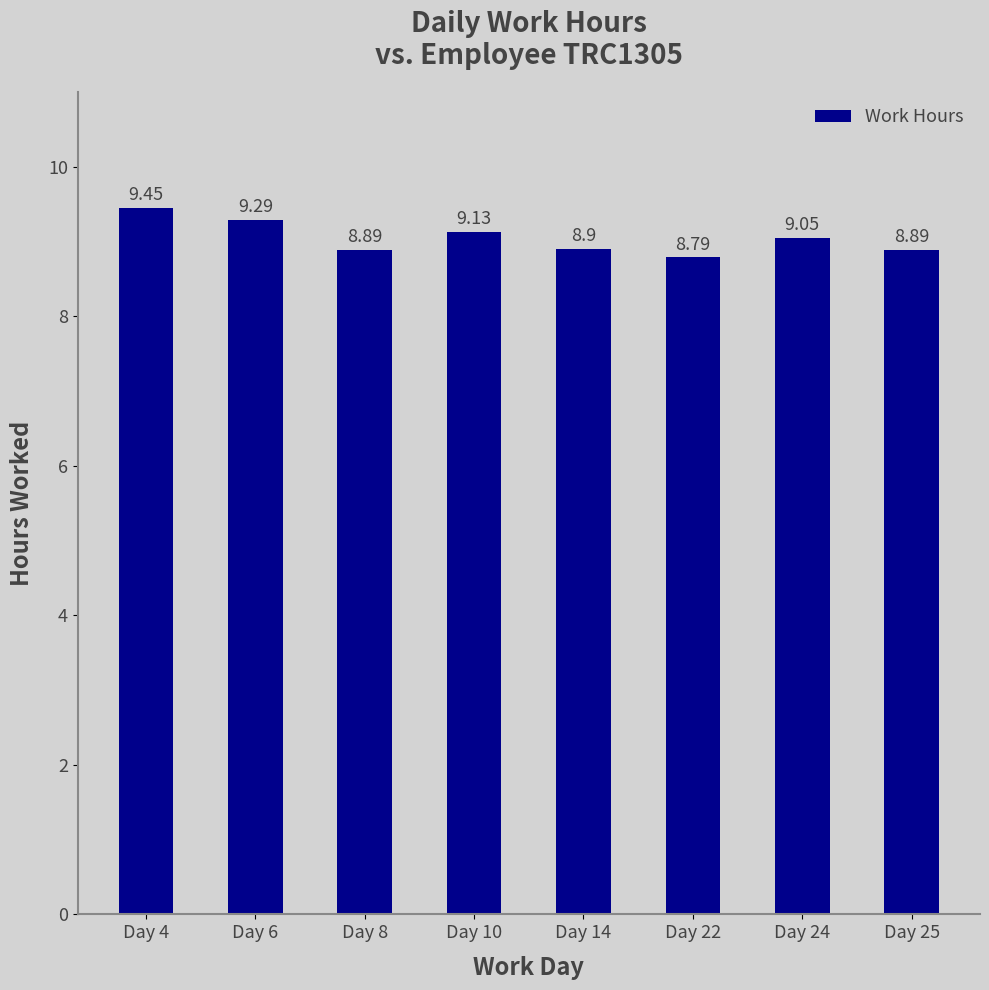

Is it true that the value at Day 14 is 8.9?

True